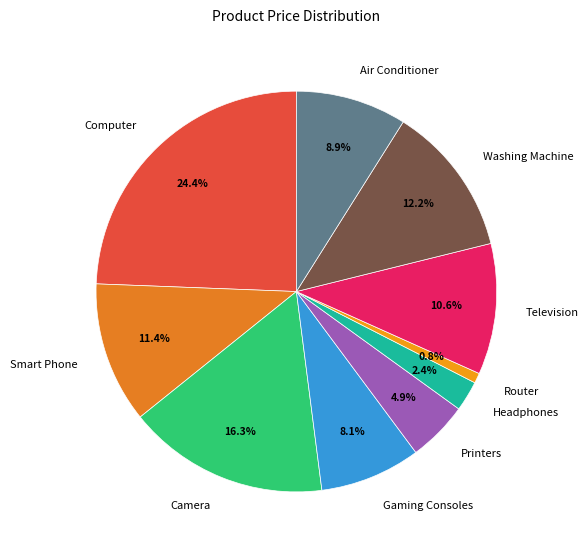

Combined, do Router and Camera account for over 50%?

No